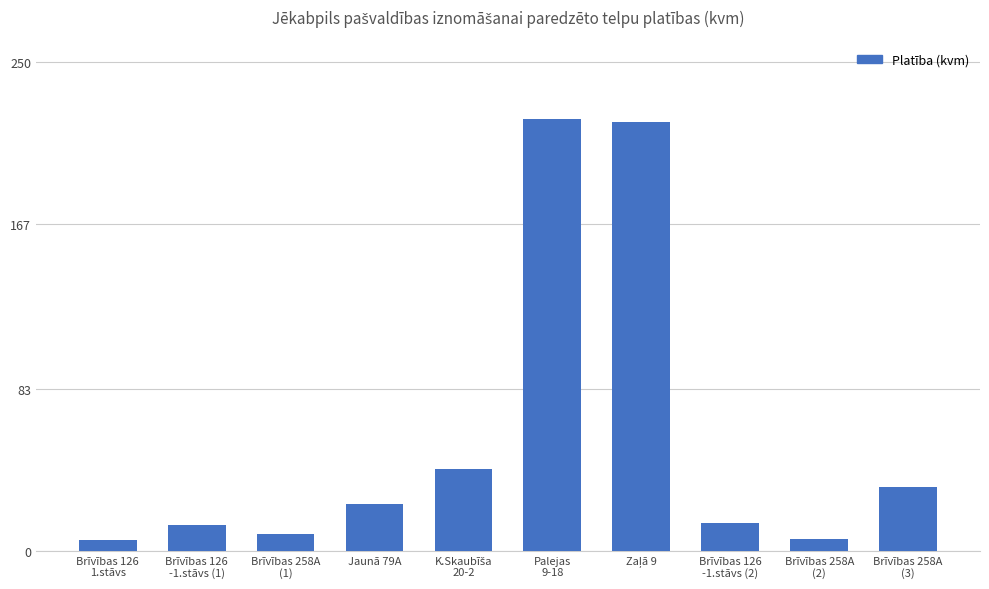

What is the sum of all values?

586.2